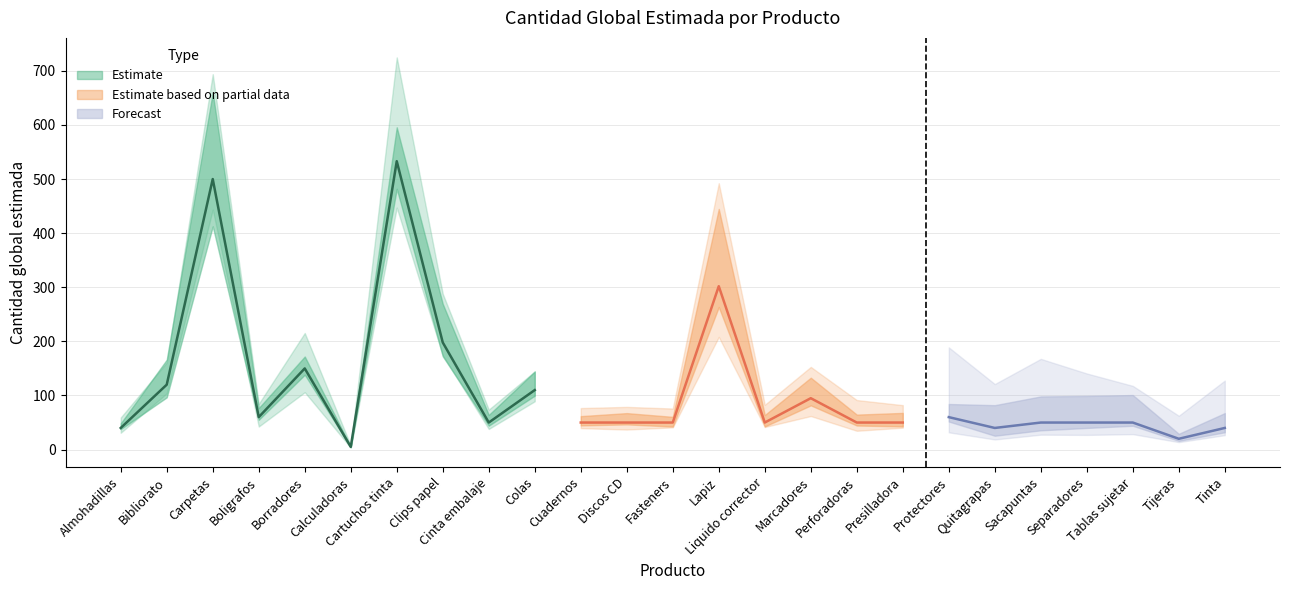

What value does the data have at Colas, to the nearest 50?

100